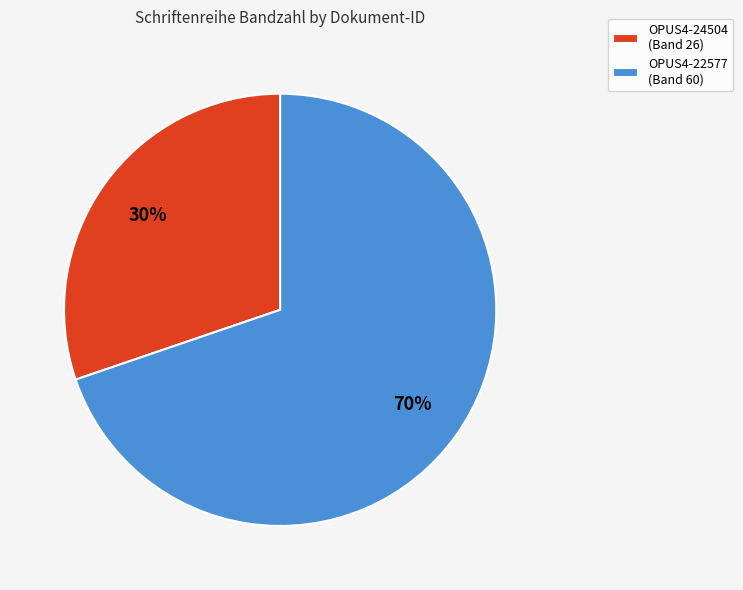

What is the smallest slice in the pie chart?

OPUS4-24504